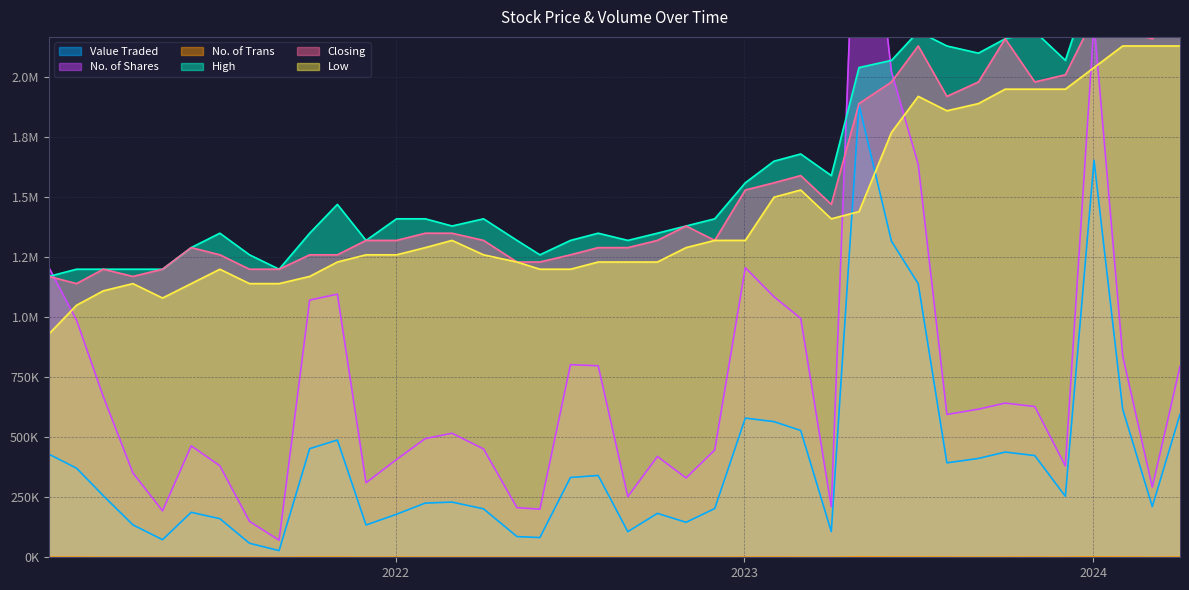

How many distinct data groups are displayed?

6